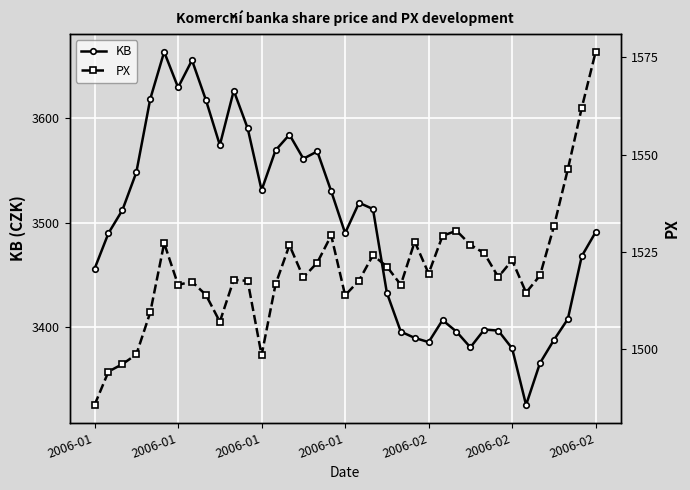

What is the difference between the maximum and minimum values in the KB series?

337